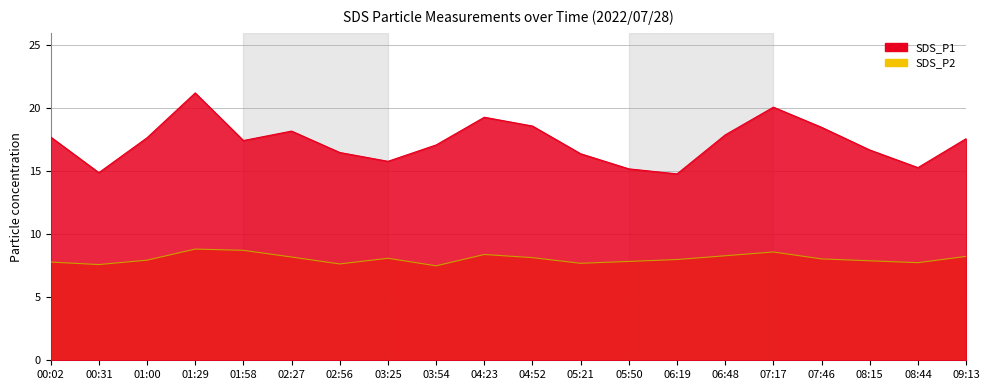

At which category does SDS_P1 reach its first local valley?

00:31